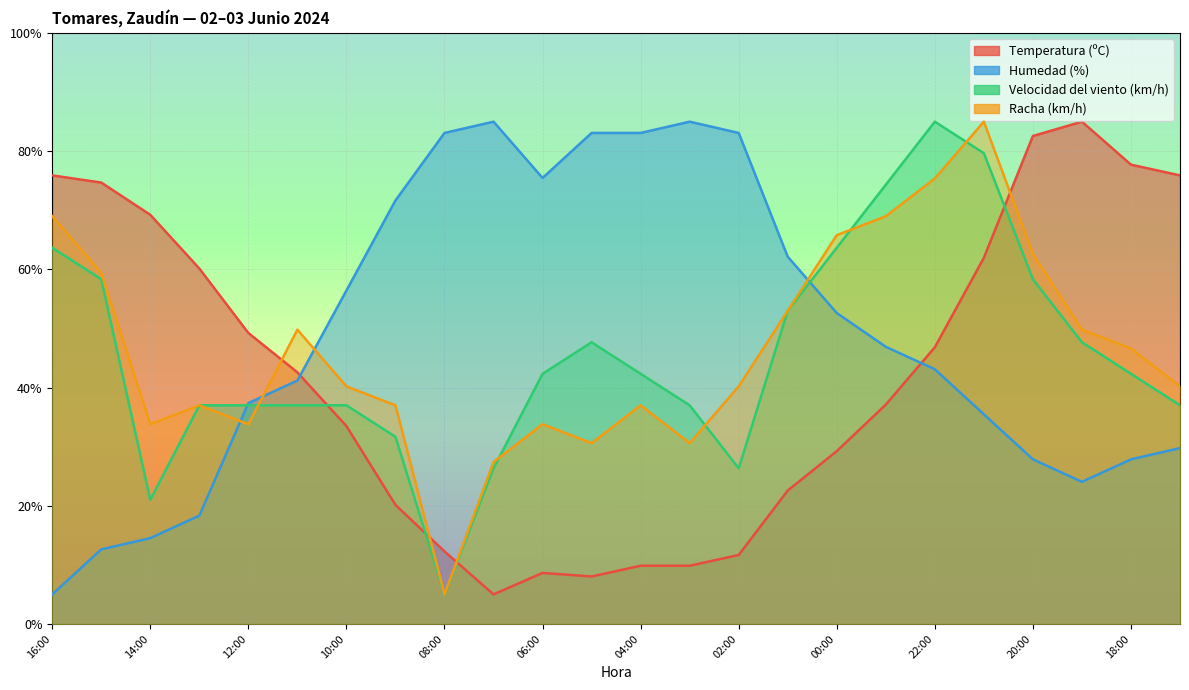

List the labels in order of Racha (km/h) value, smallest first.

08:00, 07:00, 05:00, 03:00, 14:00, 12:00, 06:00, 13:00, 09:00, 04:00, 10:00, 02:00, 17:00, 18:00, 11:00, 19:00, 01:00, 15:00, 20:00, 00:00, 16:00, 23:00, 22:00, 21:00